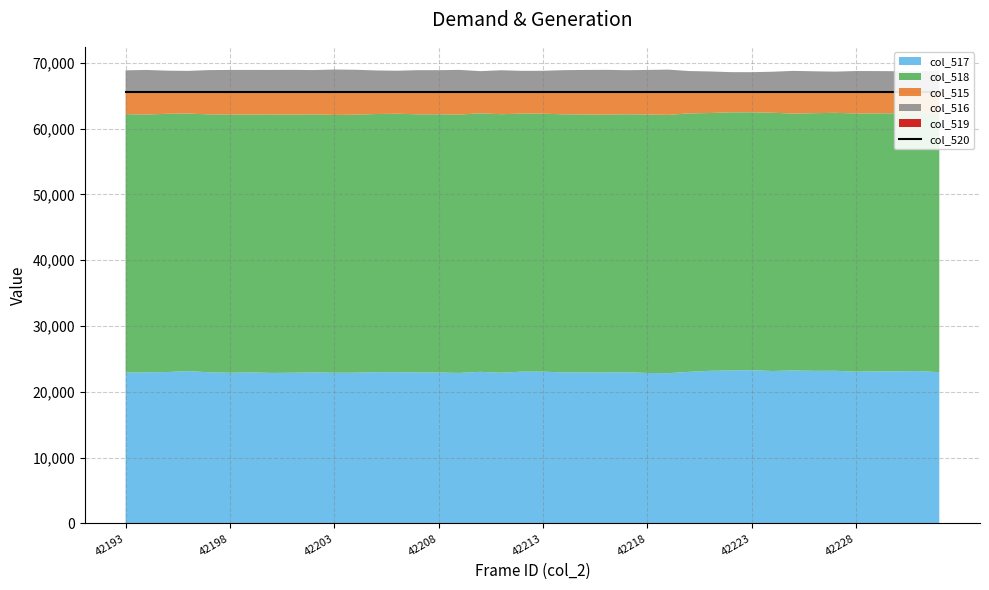

What is the total value across all series at 42224?

134186